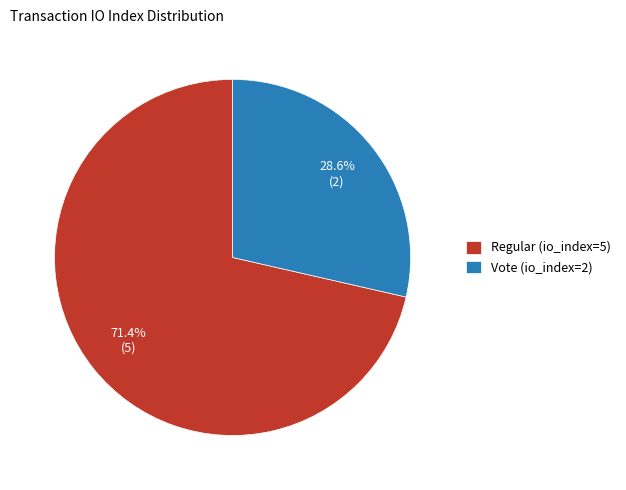

Is Vote (io_index=2) the majority of the pie?

No